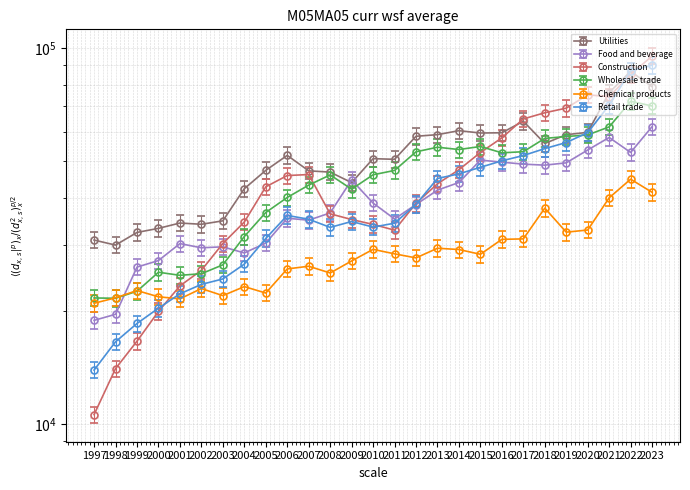

Where do Utilities and Construction first cross each other?

2016 and 2017